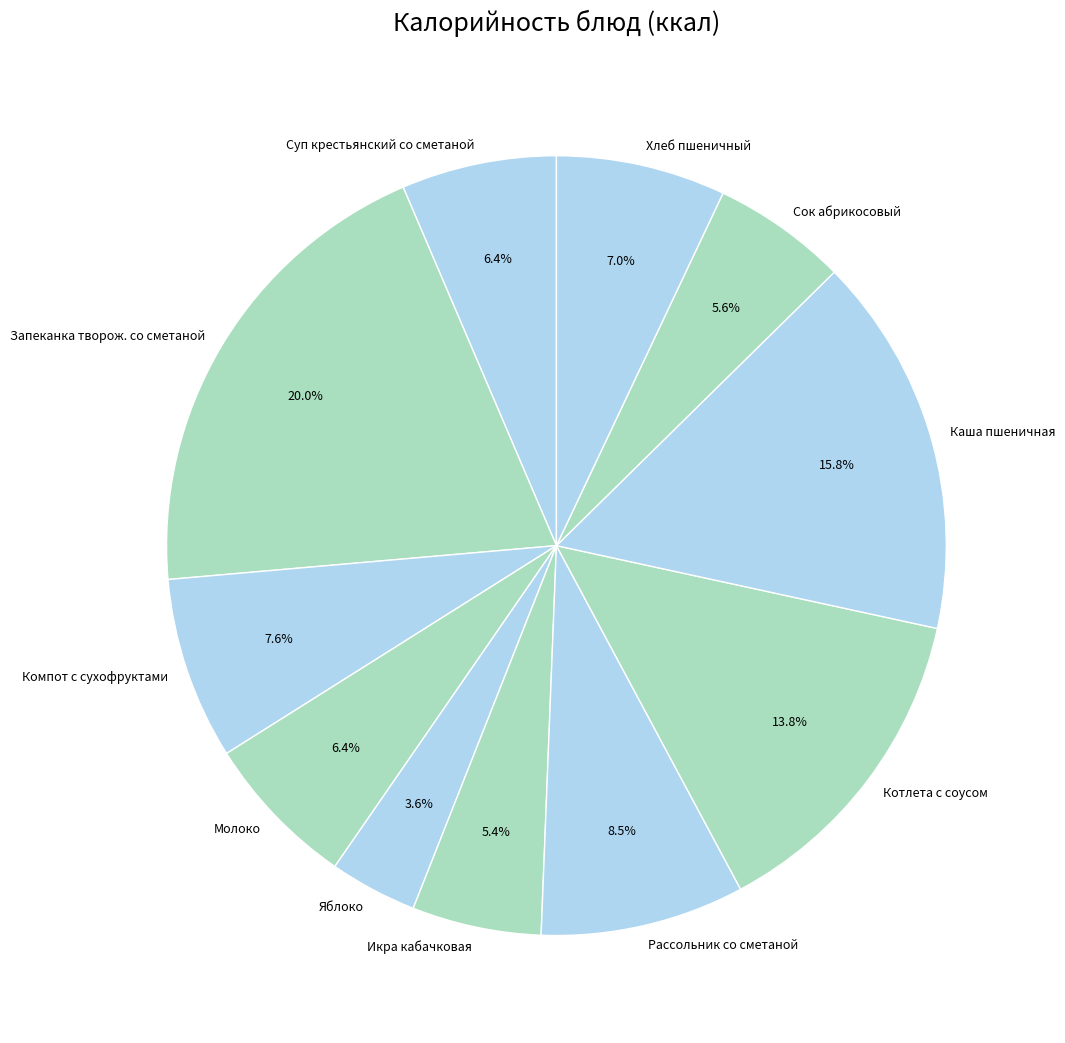

True or false: Икра кабачковая accounts for 5% of the total.

True